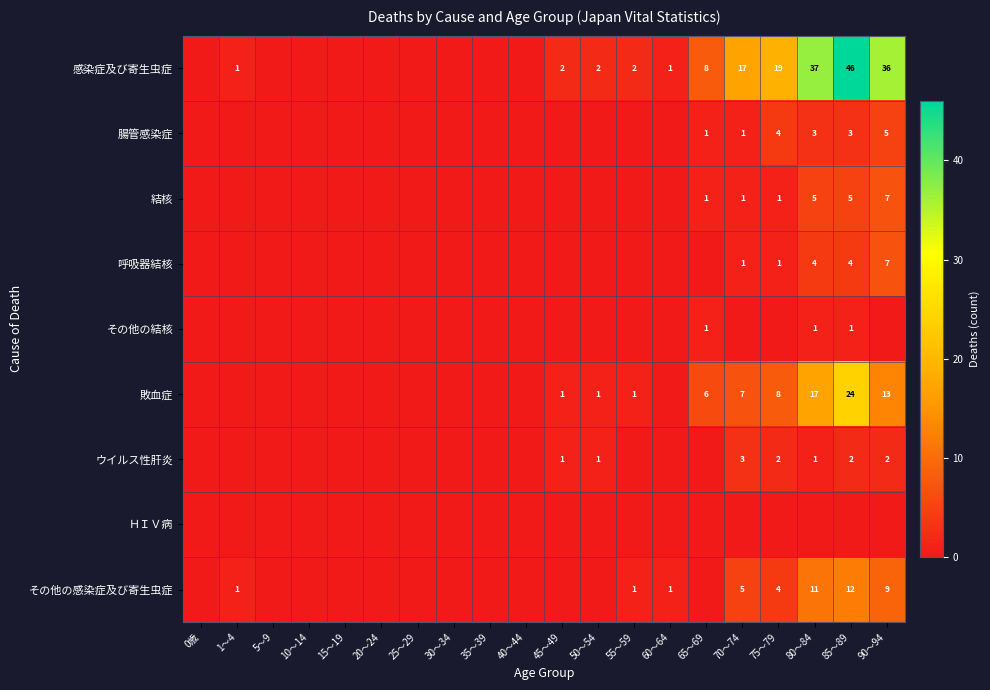

What is the sum of the その他の感染症及び寄生虫症 values at 60～64 and 85～89?

13